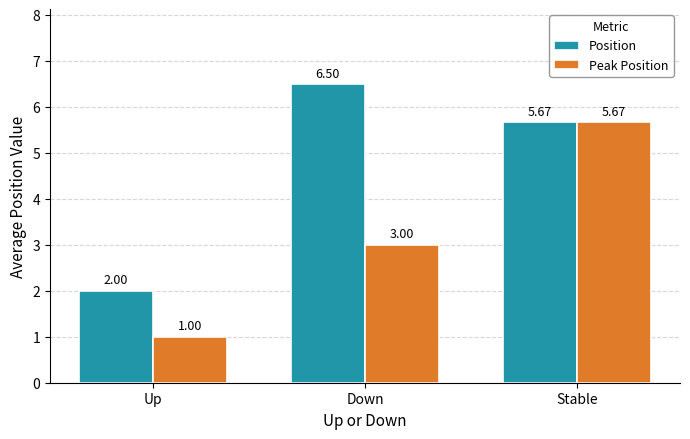

At which category does the chart reach its minimum across all series?

Up